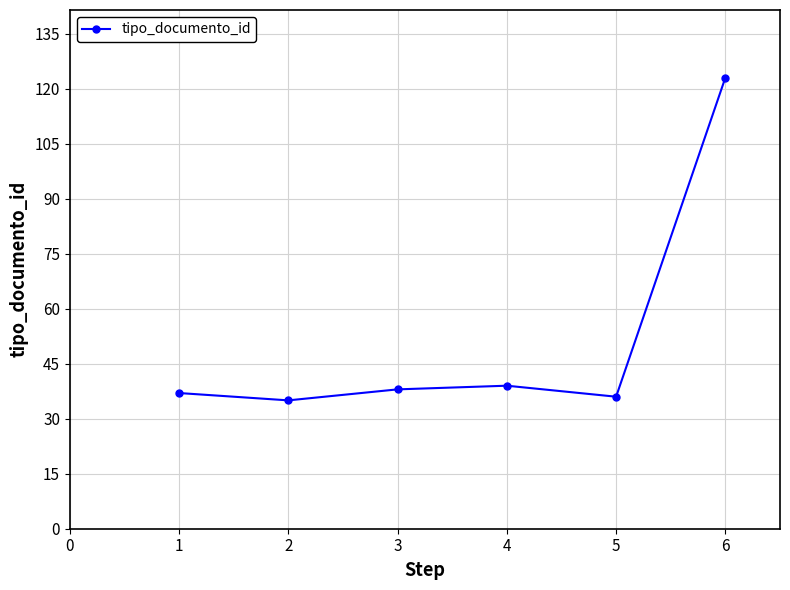

Approximately how many times larger is the value at 2 compared to 1?

0.9